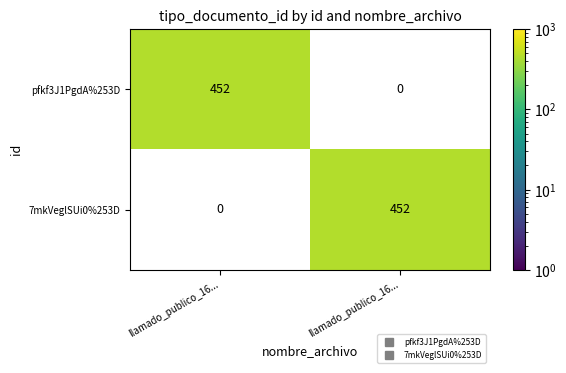

Between llamado_publico_16... and llamado_publico_16..., which is larger?

llamado_publico_16...